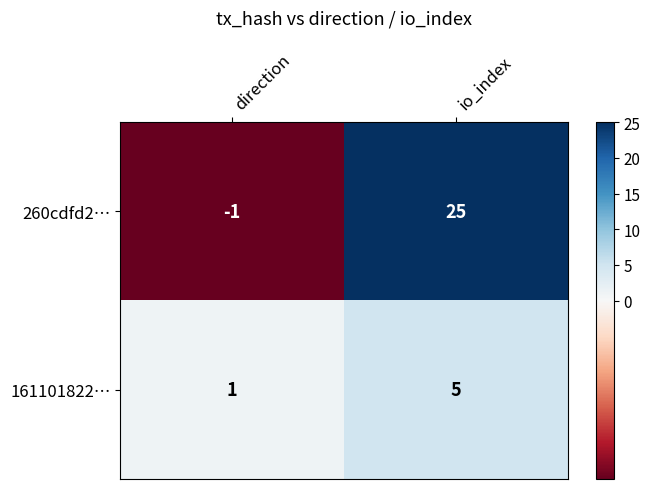

At which category is the sum across all series the highest?

io_index